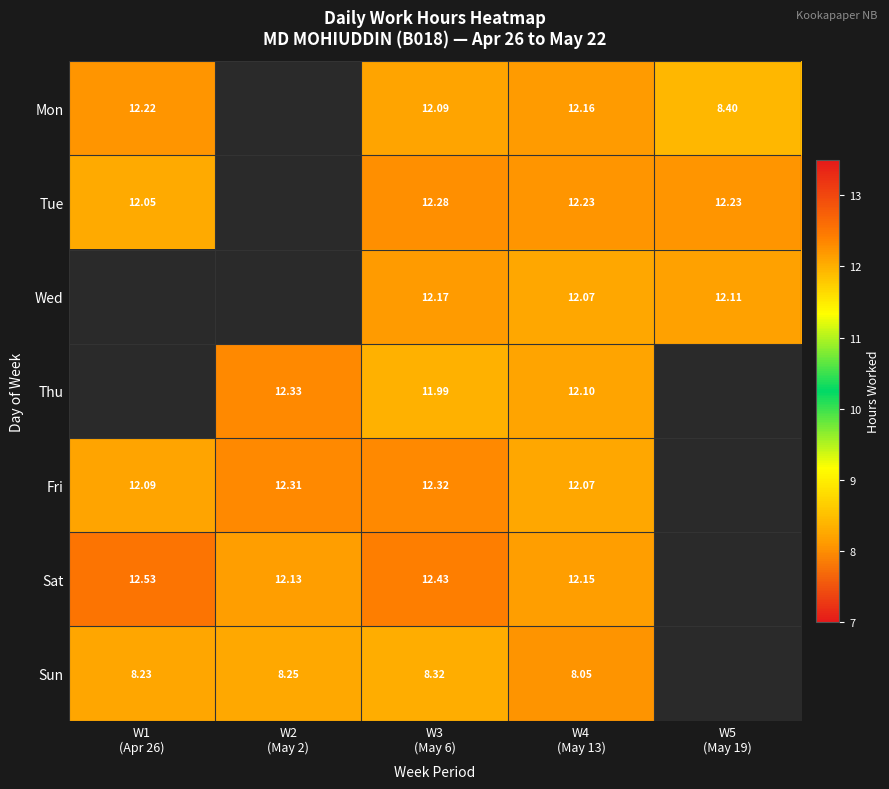

What is the minimum value shown in the chart?

8.1